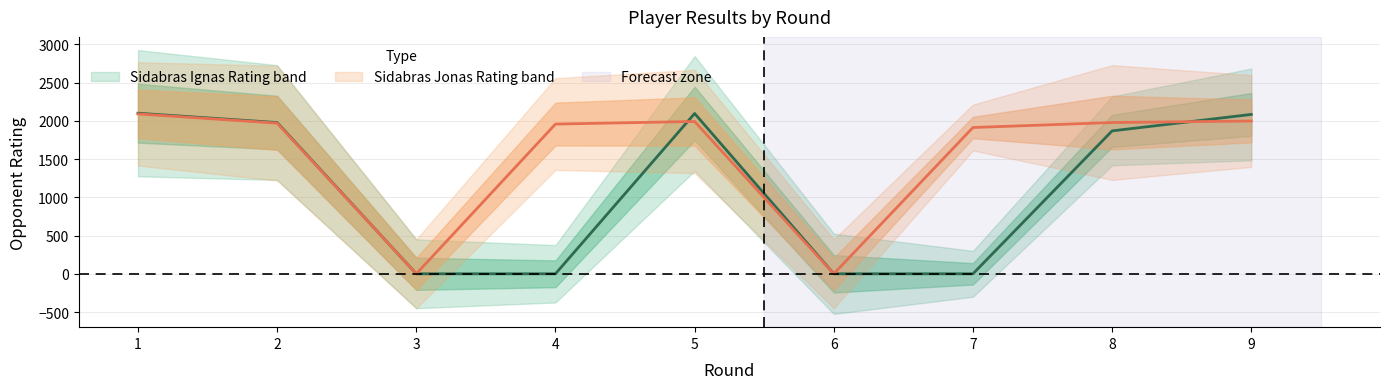

In Sidabras Jonas Rating, how many points are higher than both neighbors (excluding endpoints)?

1